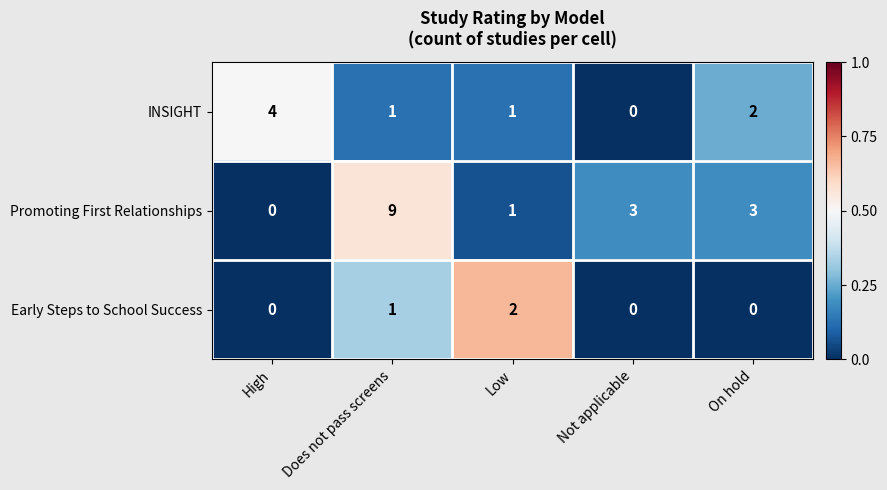

Is it true that INSIGHT equals 1 at Low?

True